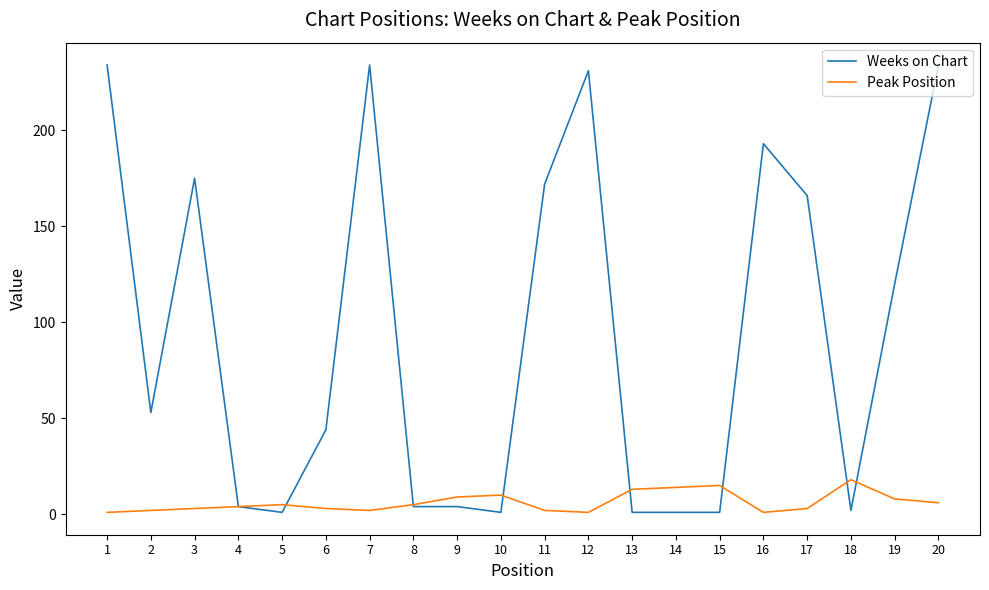

Which series has the largest total across all categories?

Weeks on Chart